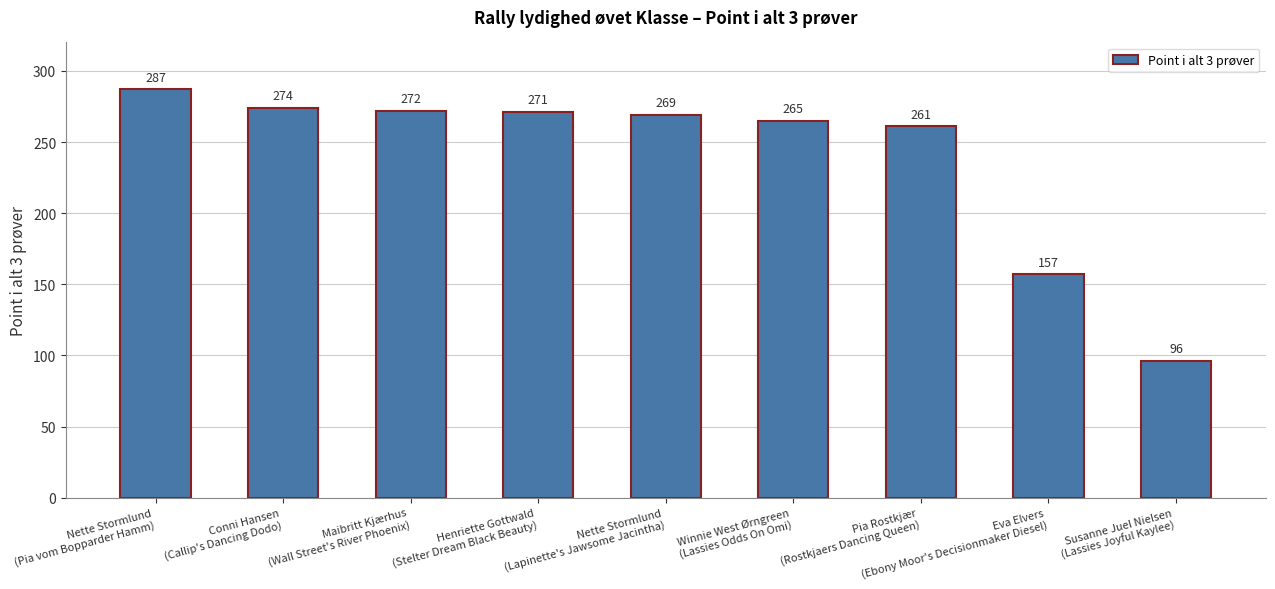

The value at Henriette Gottwald
(Stelter Dream Black Beauty) is 271. True or false?

True